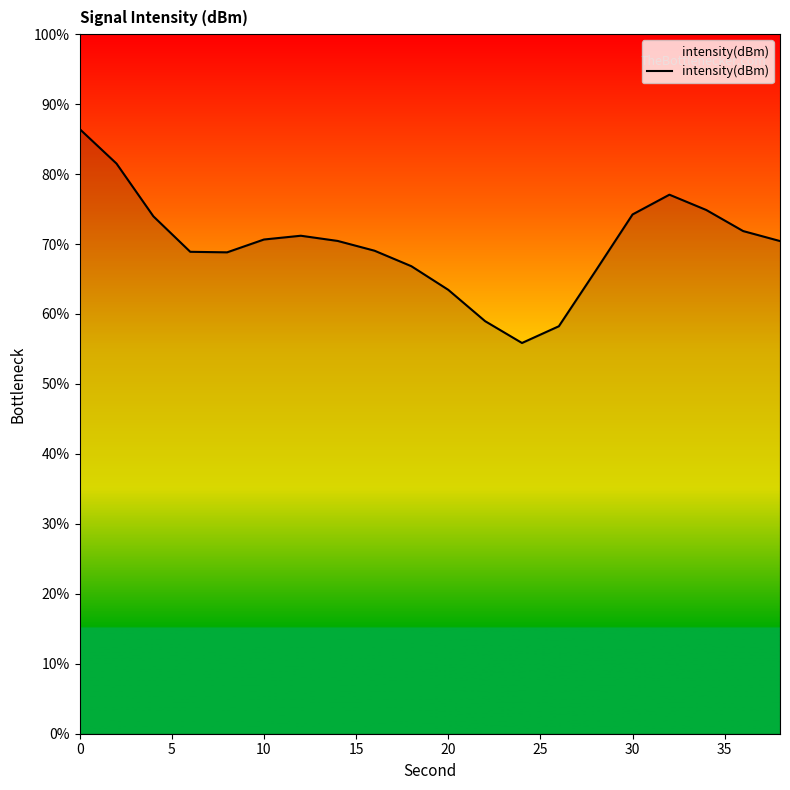

How many data points are above -120?

7